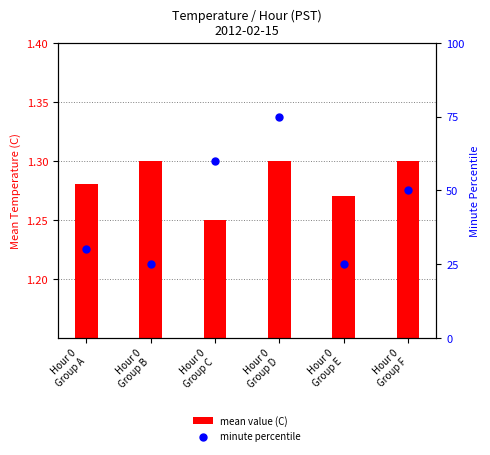

Which series contains the lowest Y value?

mean value (C)